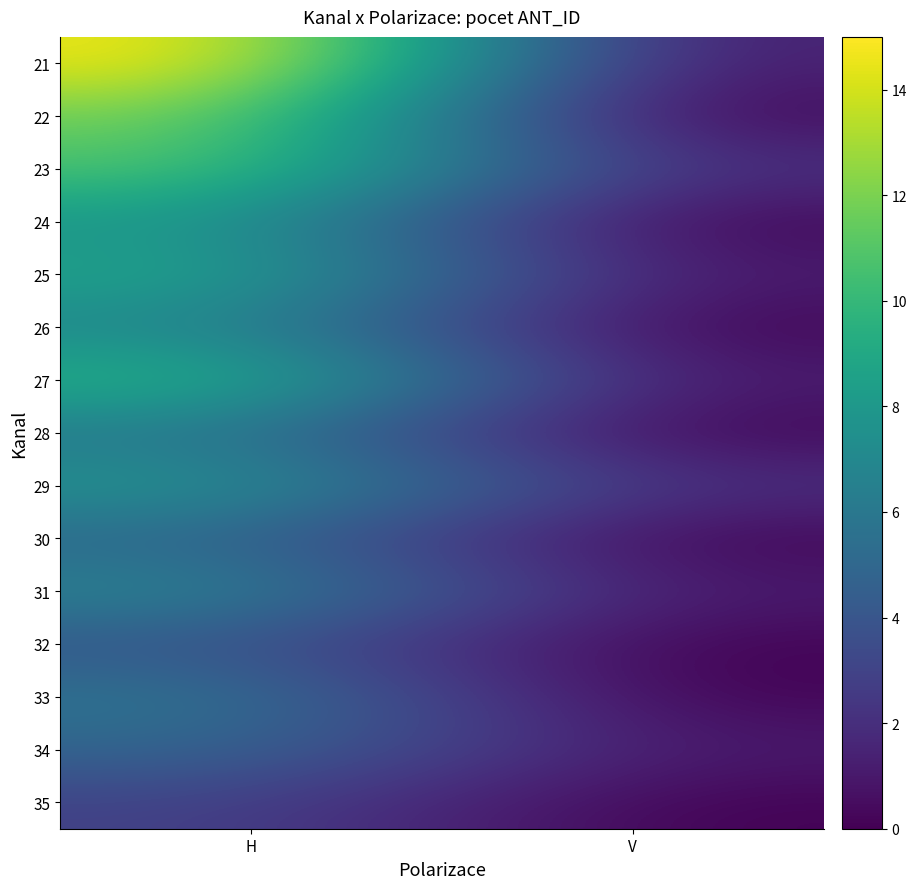

Rank the series at V from lowest to highest value.

22, 24, 26, 28, 30, 32, 33, 35, 21, 25, 27, 31, 34, 23, 29